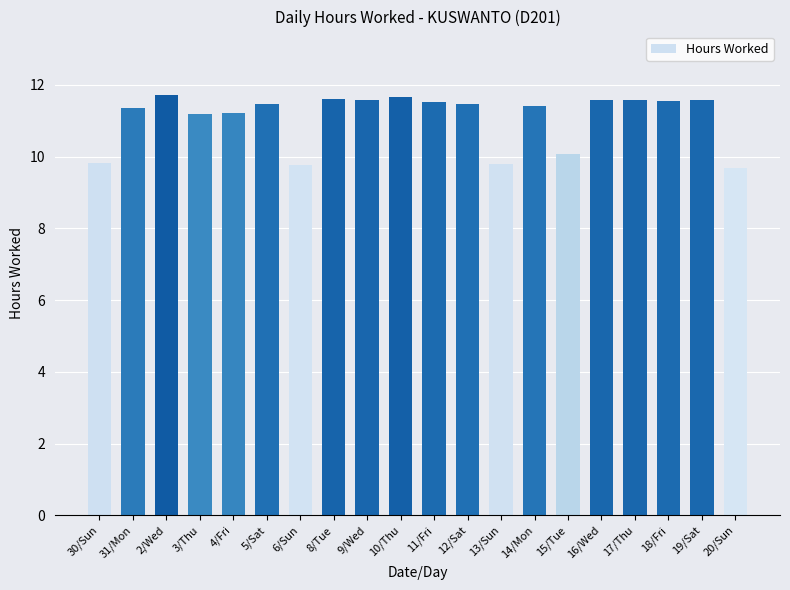

Does the chart contain stacked bars?

No